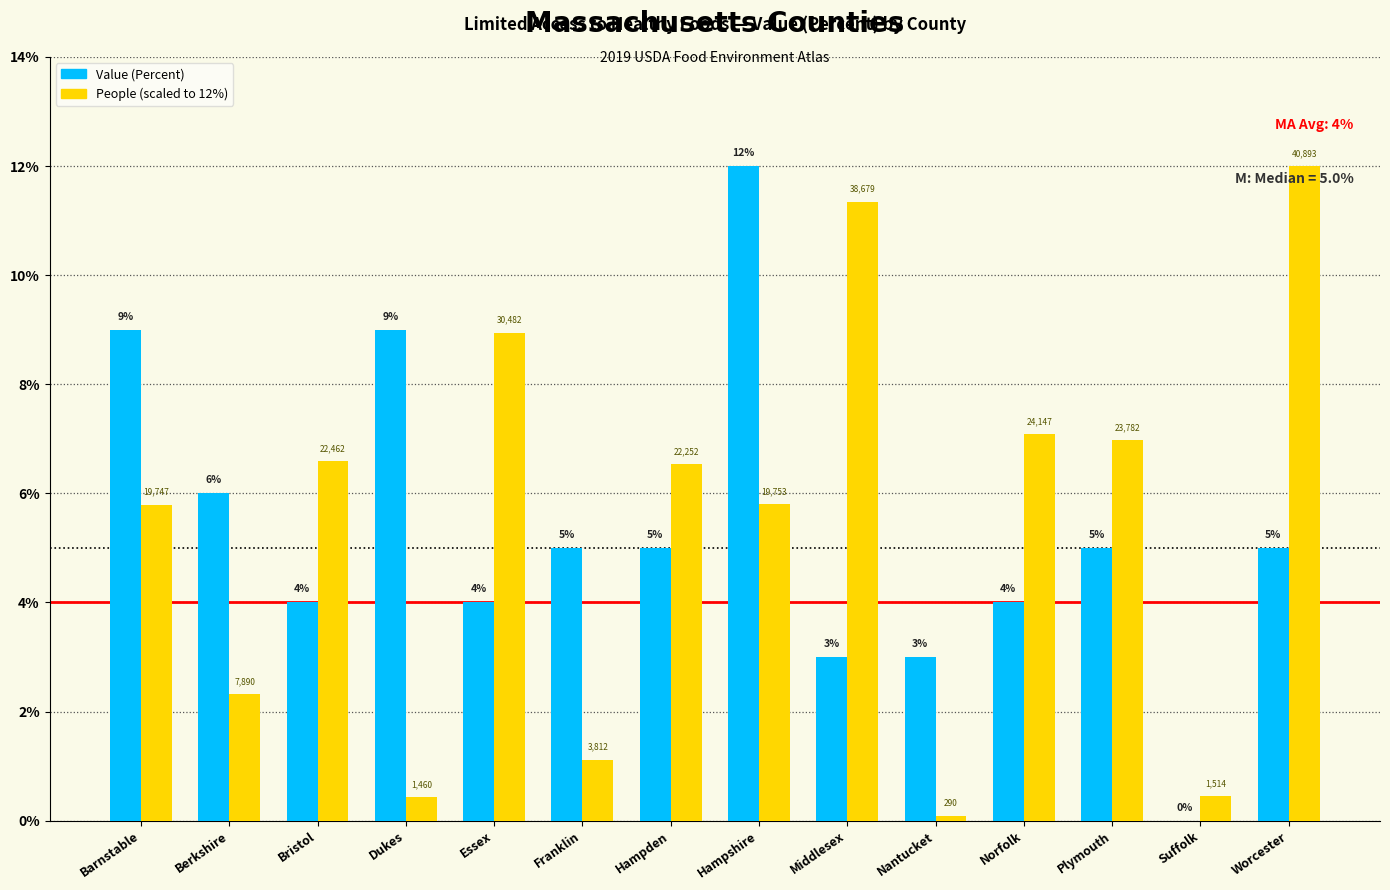

At which category is the sum across all series the highest?

Hampshire